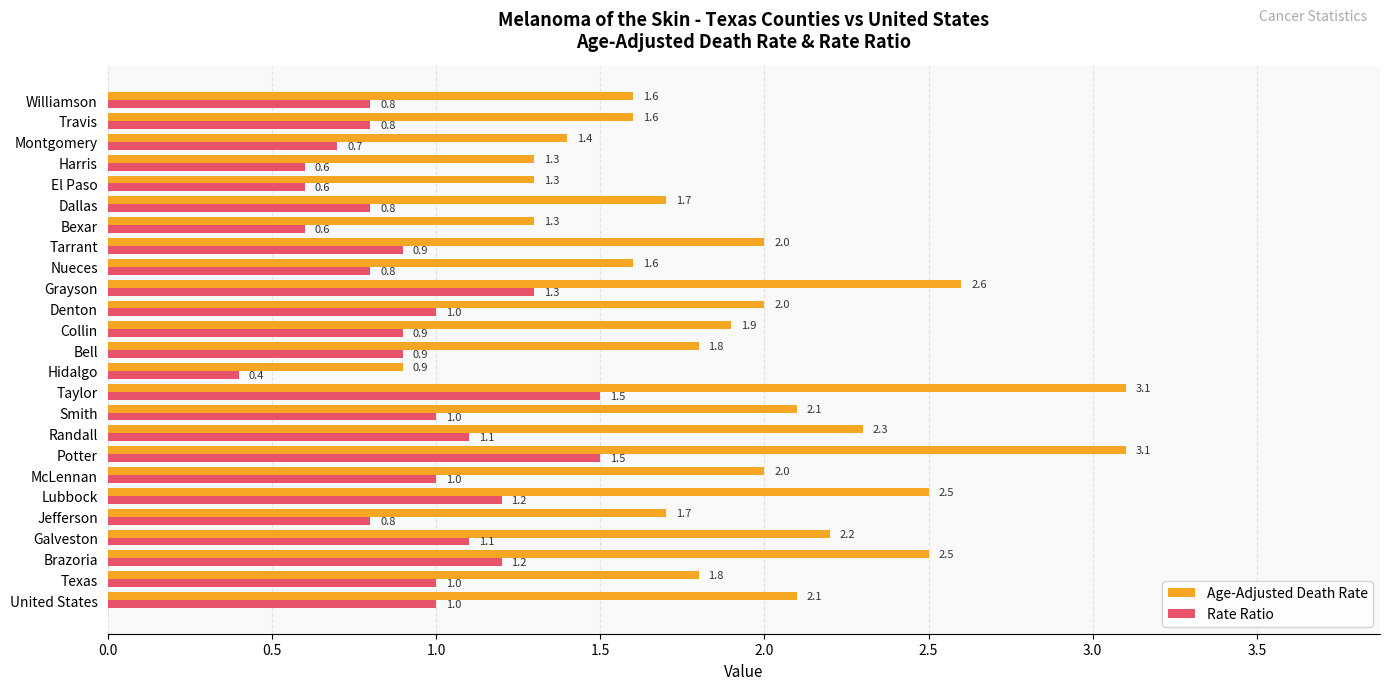

List the series in order of their peak value, lowest first.

Rate Ratio, Age-Adjusted Death Rate